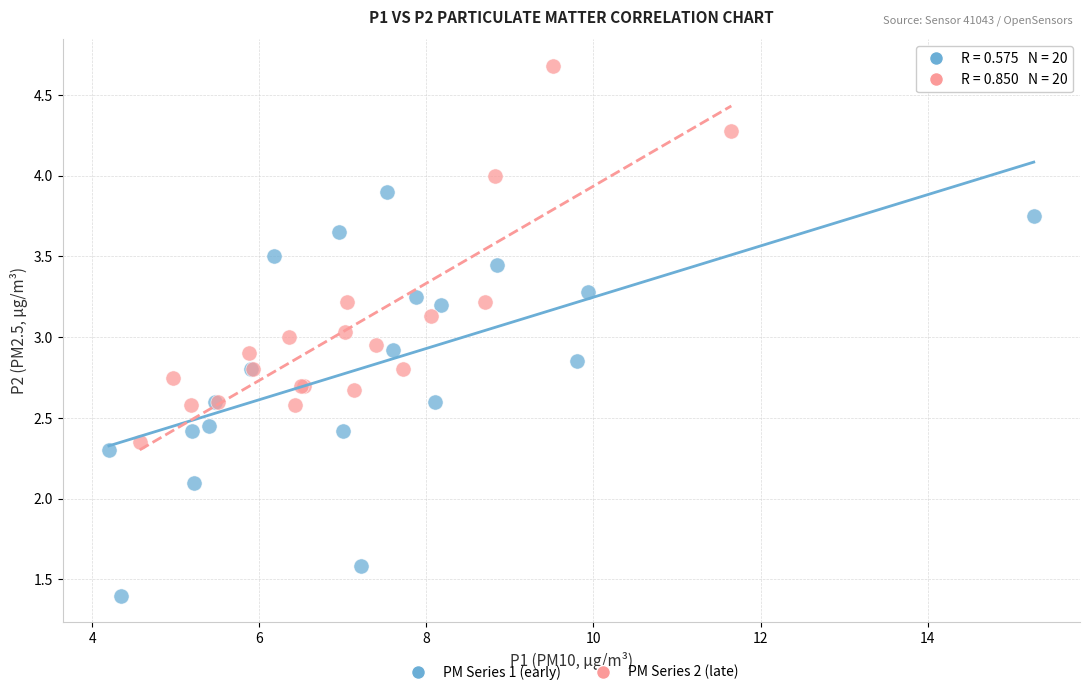

Which series has the widest spread of Y values?

PM Series 1 (early)